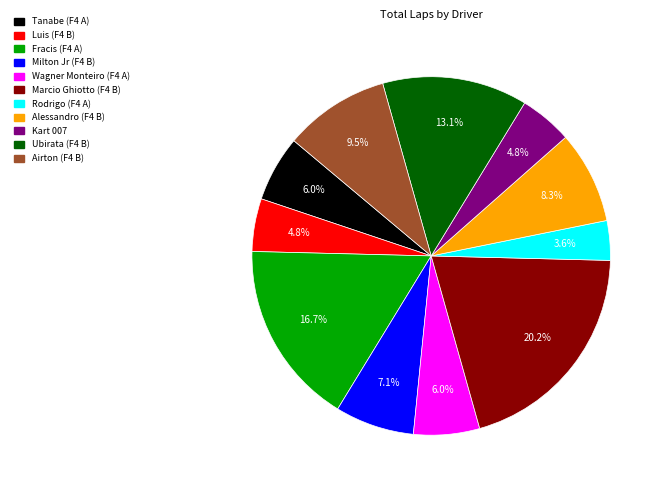

Combined, do Airton (F4 B) and Marcio Ghiotto (F4 B) account for over 50%?

No